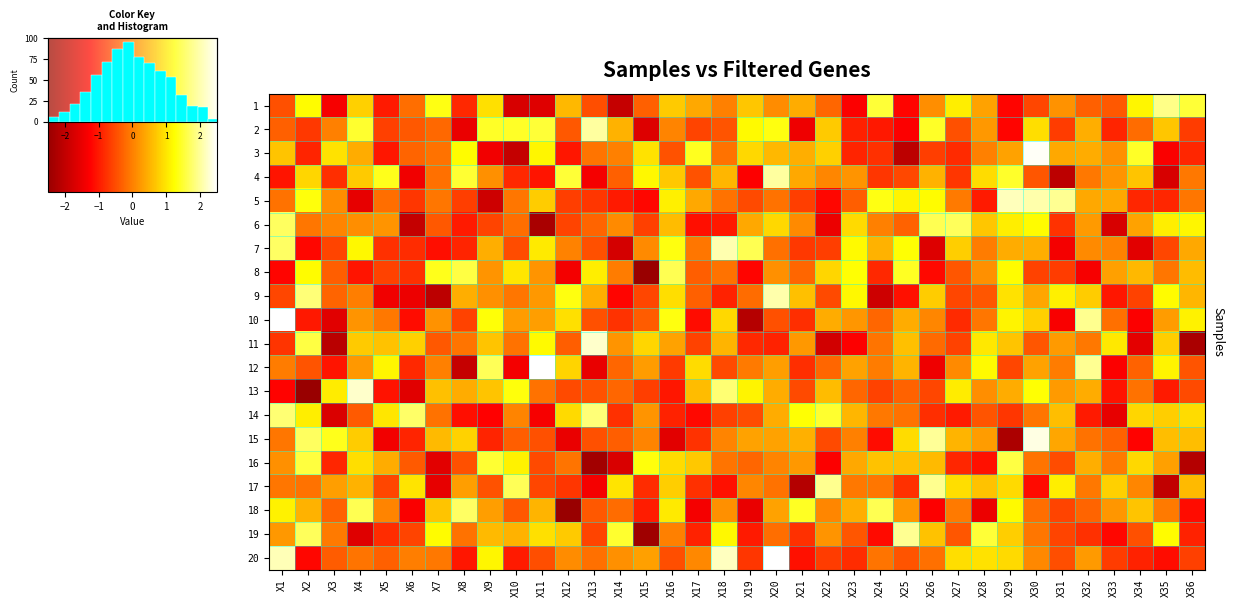

Which series has the widest spread of values?

13